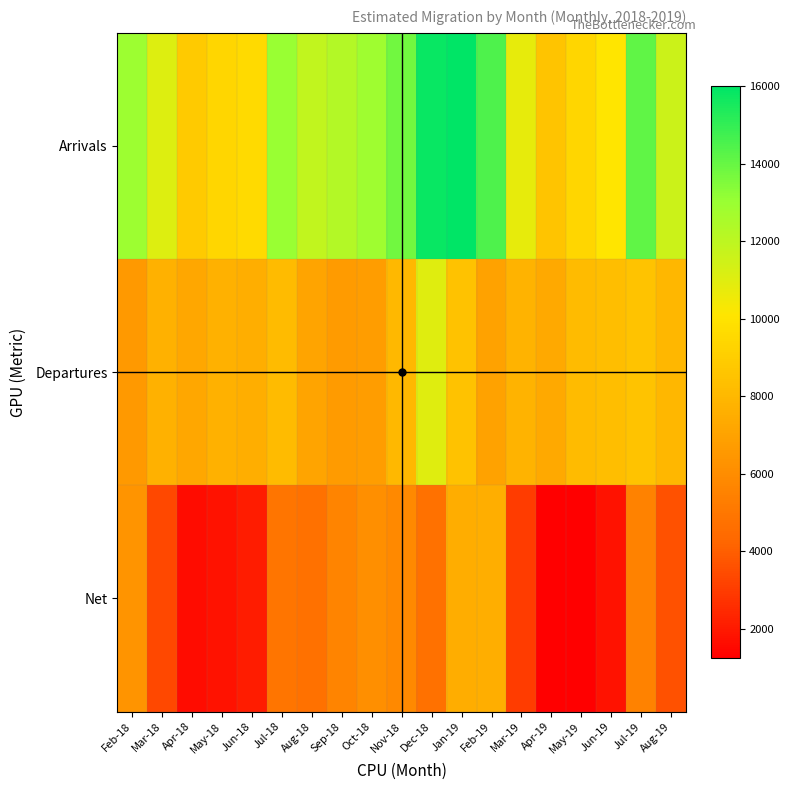

What is the maximum value shown in the chart?

16007